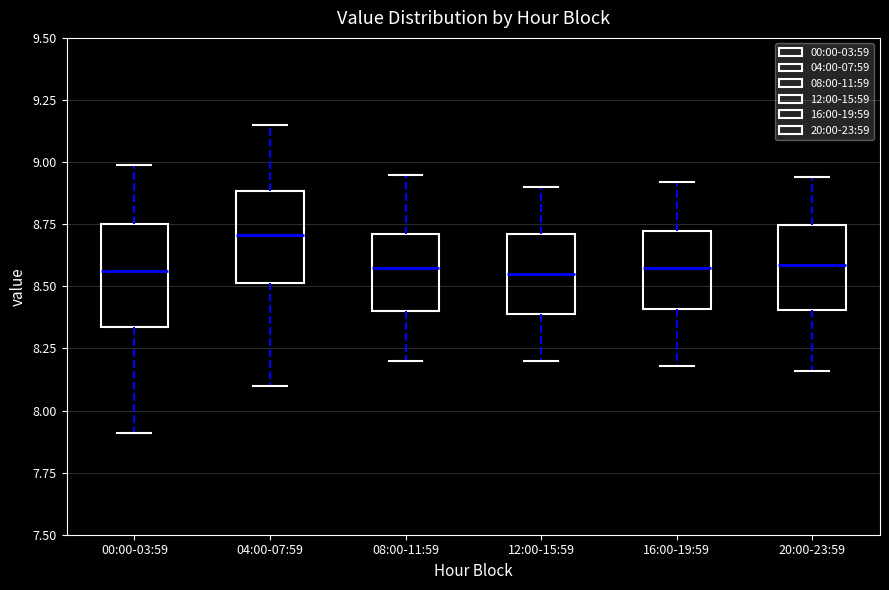

Reading left to right, read every box against the y-axis: the position of its median line, the range the box covers, and the ends of its whiskers. The values are not printed on the chart, so give them approximately, as read against the axis.

00:00-03:59: median 8.55, box 8.35 to 8.75, whiskers 7.90 to 9.00
04:00-07:59: median 8.70, box 8.50 to 8.90, whiskers 8.10 to 9.15
08:00-11:59: median 8.60, box 8.40 to 8.70, whiskers 8.20 to 8.95
12:00-15:59: median 8.55, box 8.40 to 8.70, whiskers 8.20 to 8.90
16:00-19:59: median 8.60, box 8.40 to 8.70, whiskers 8.20 to 8.90
20:00-23:59: median 8.60, box 8.40 to 8.75, whiskers 8.15 to 8.95